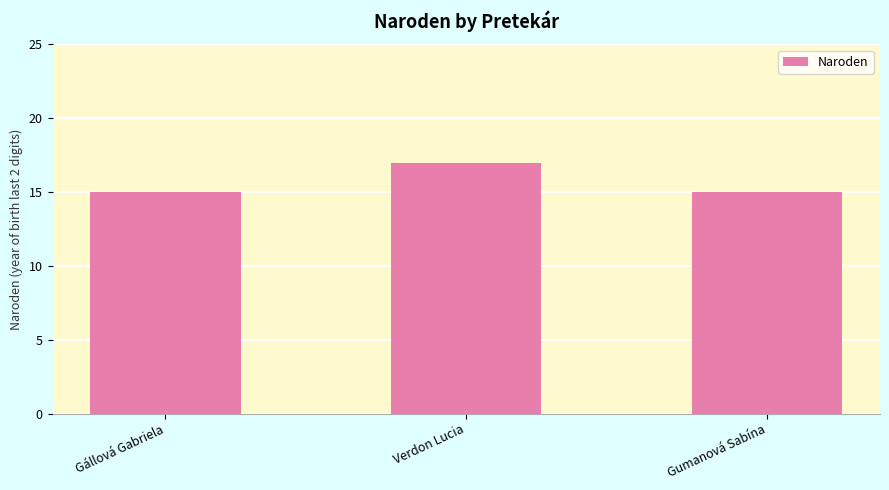

What is the change in value from Gállová Gabriela to Verdon Lucia?

+2